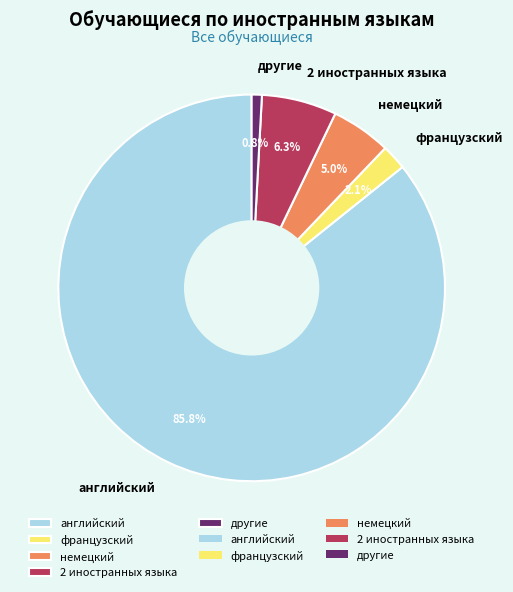

How many segments does this pie chart have?

5